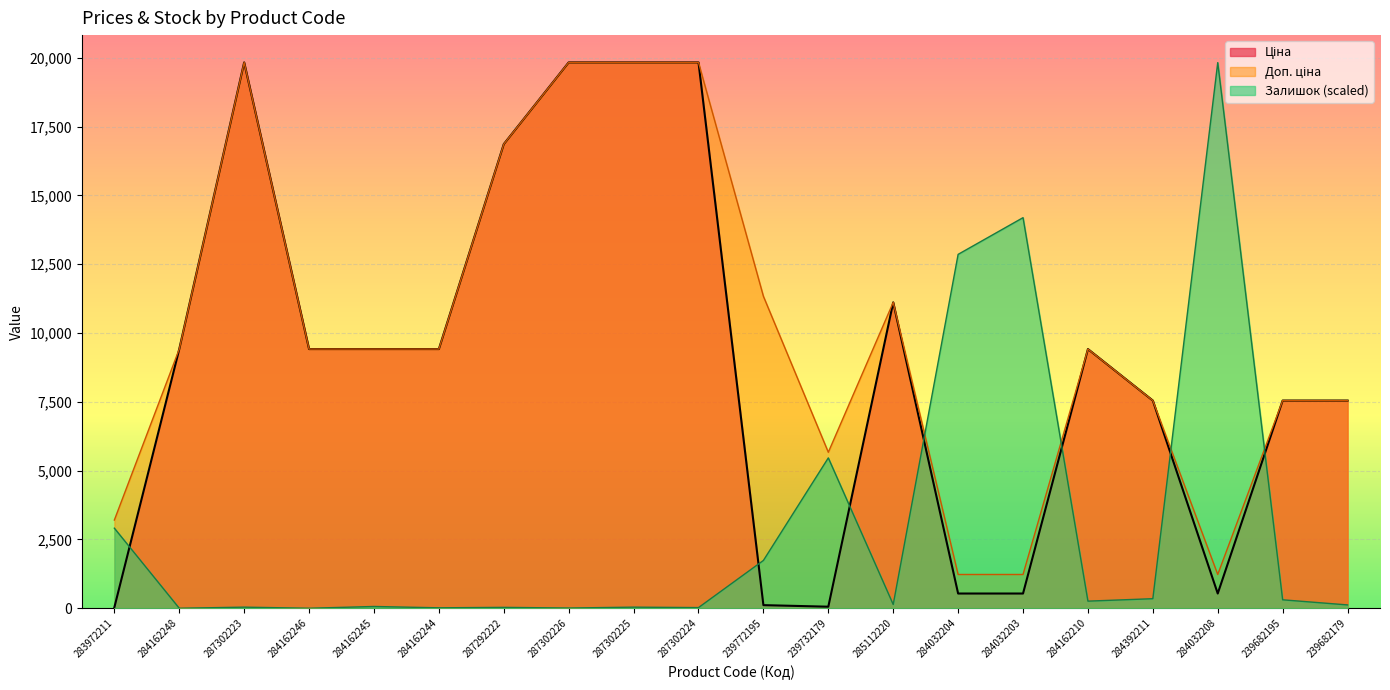

What is the difference between the second highest and minimum values in the Ціна series?

19799.0